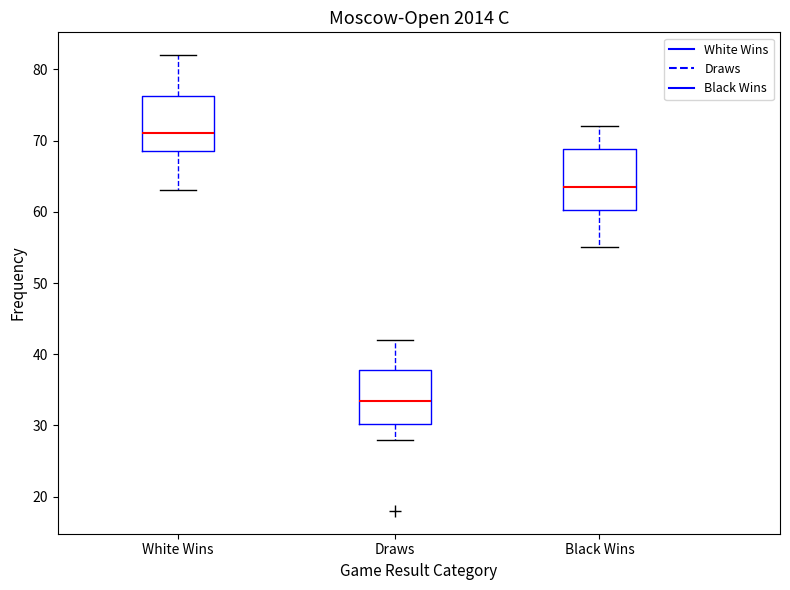

Where does the upper whisker of the box for White Wins end on the y-axis? The values are not printed on the chart, so give them approximately, as read against the axis.

82